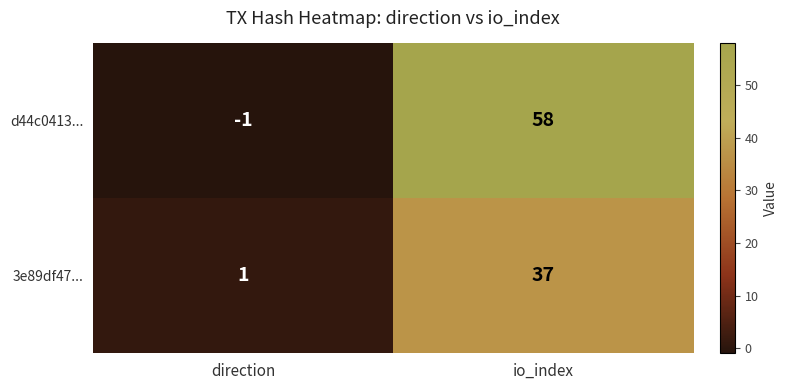

At which category does the chart reach its minimum across all series?

direction